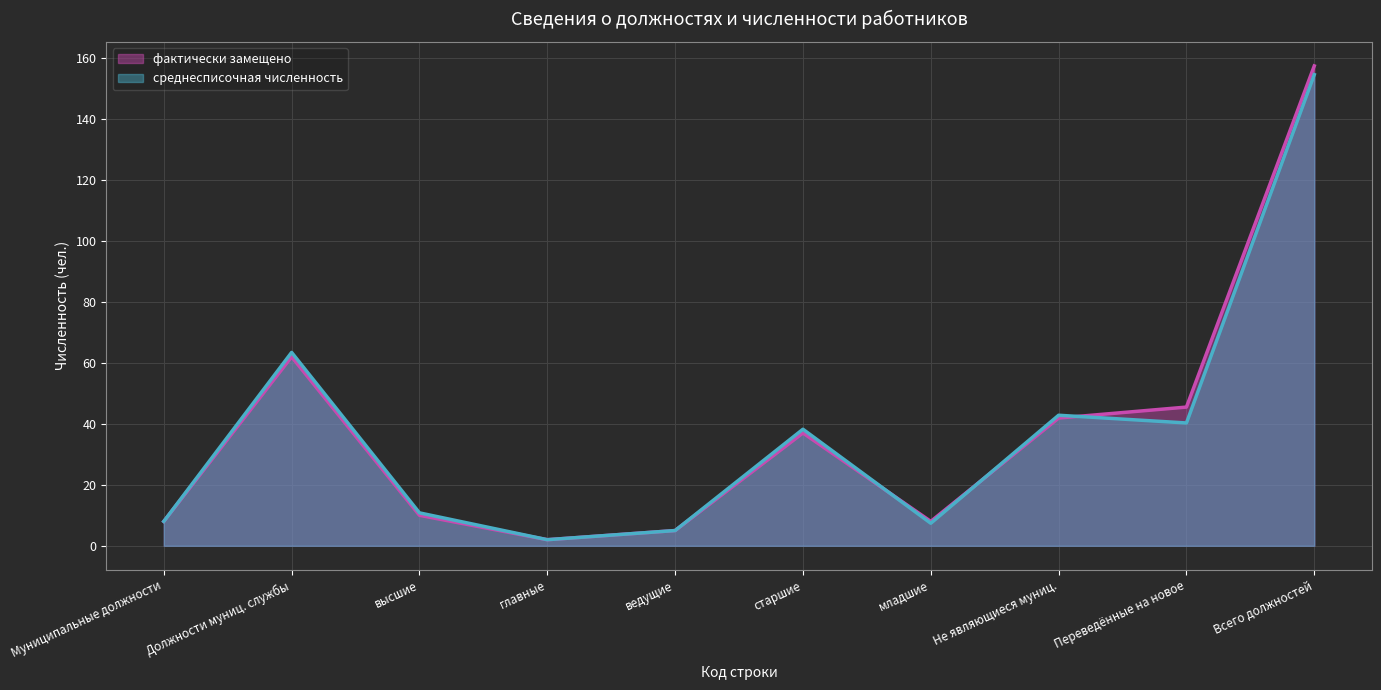

At how many categories does at least one series exceed 73?

1